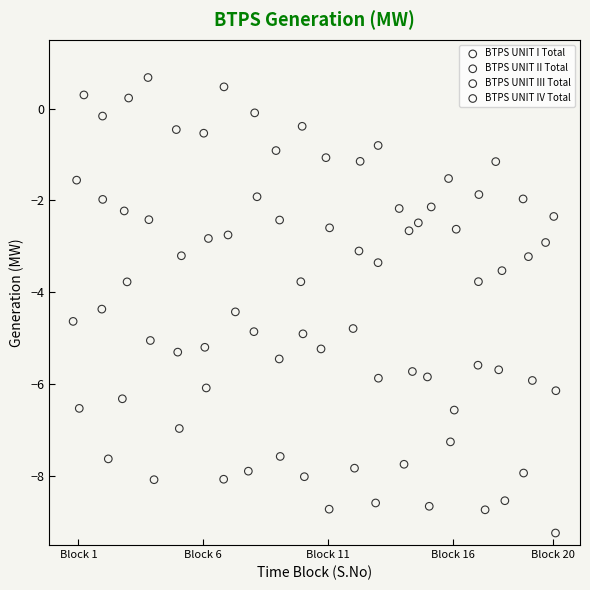

What are all the series names shown in the legend?

BTPS UNIT I Total, BTPS UNIT II Total, BTPS UNIT III Total, BTPS UNIT IV Total